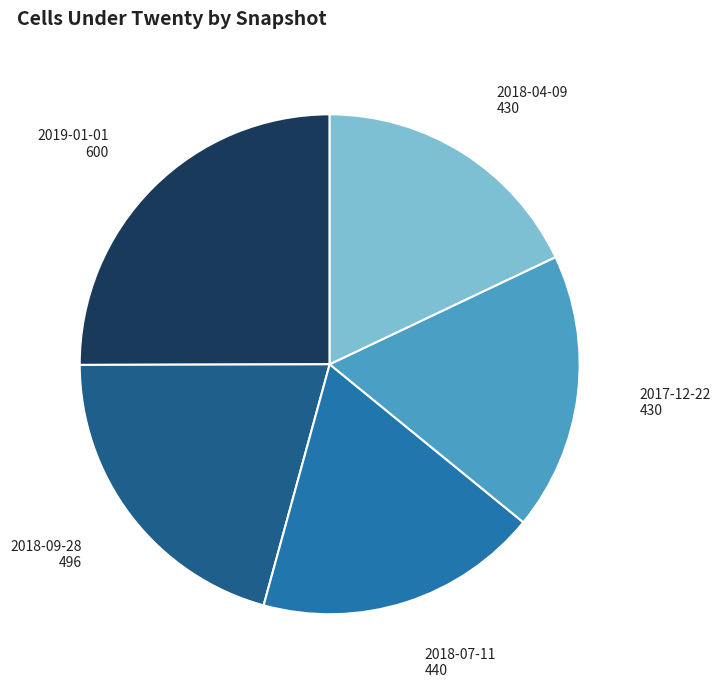

Which slice is the largest?

2019-01-01